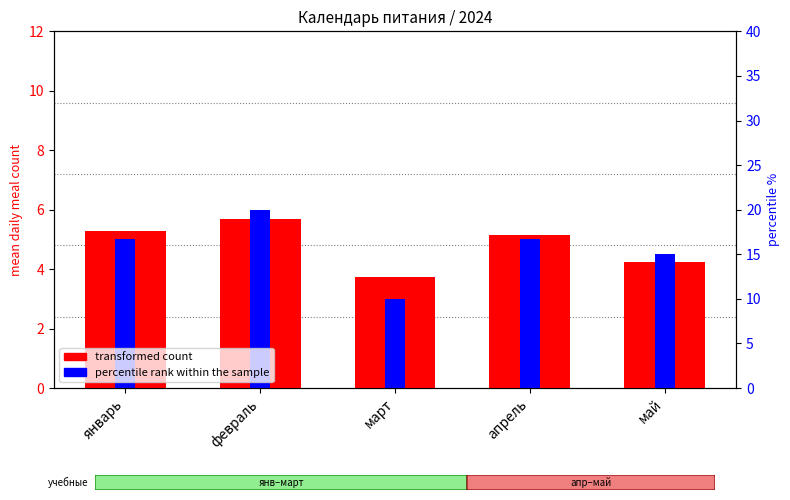

Which series has the largest total across all categories?

transformed count